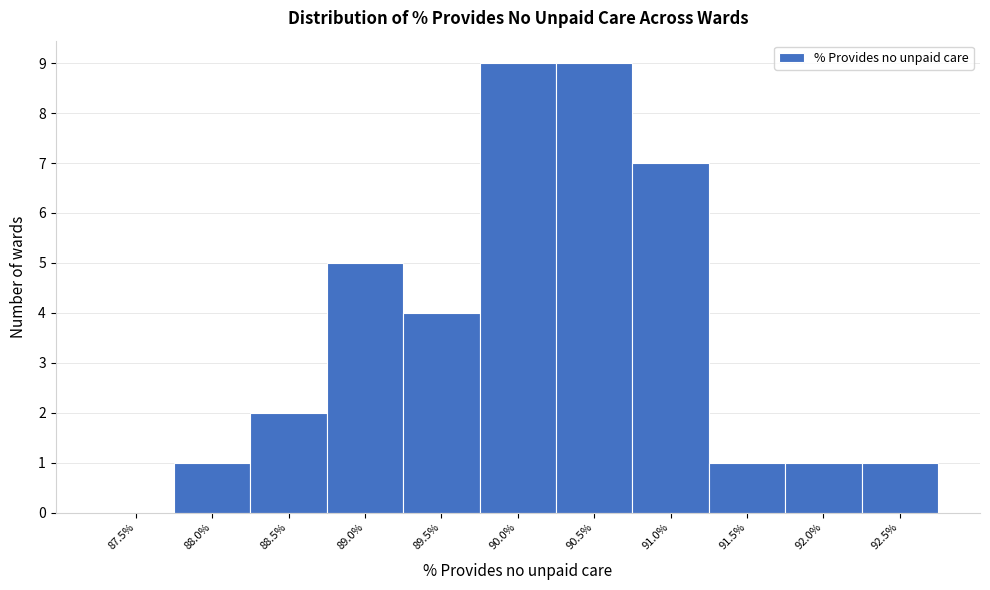

Reading left to right, what are all the values shown in this chart?

87.5%=0	88.0%=1	88.5%=2	89.0%=5	89.5%=4	90.0%=9	90.5%=9	91.0%=7	91.5%=1	92.0%=1	92.5%=1